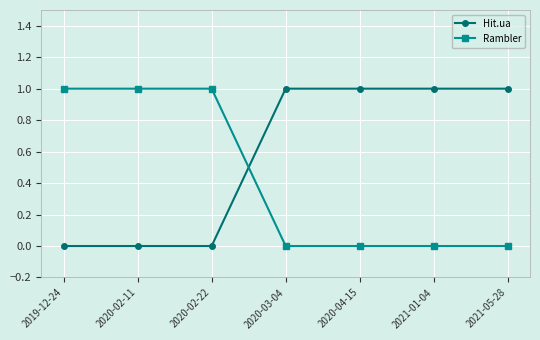

True or false: Rambler has a value of -1 at 2020-04-15.

False